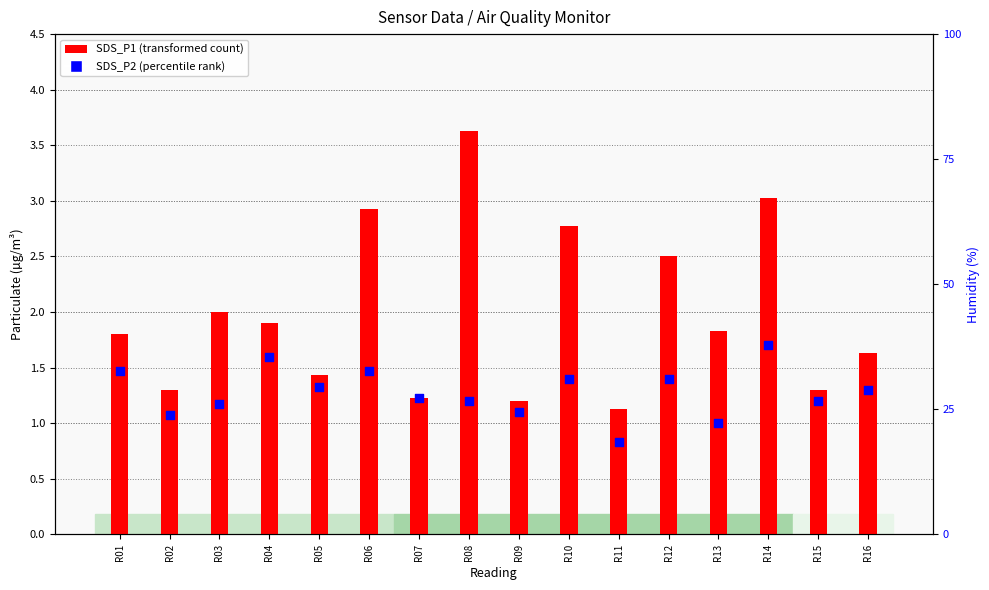

What are all the series names shown in the legend?

SDS_P1 (transformed count), SDS_P2 (percentile rank)